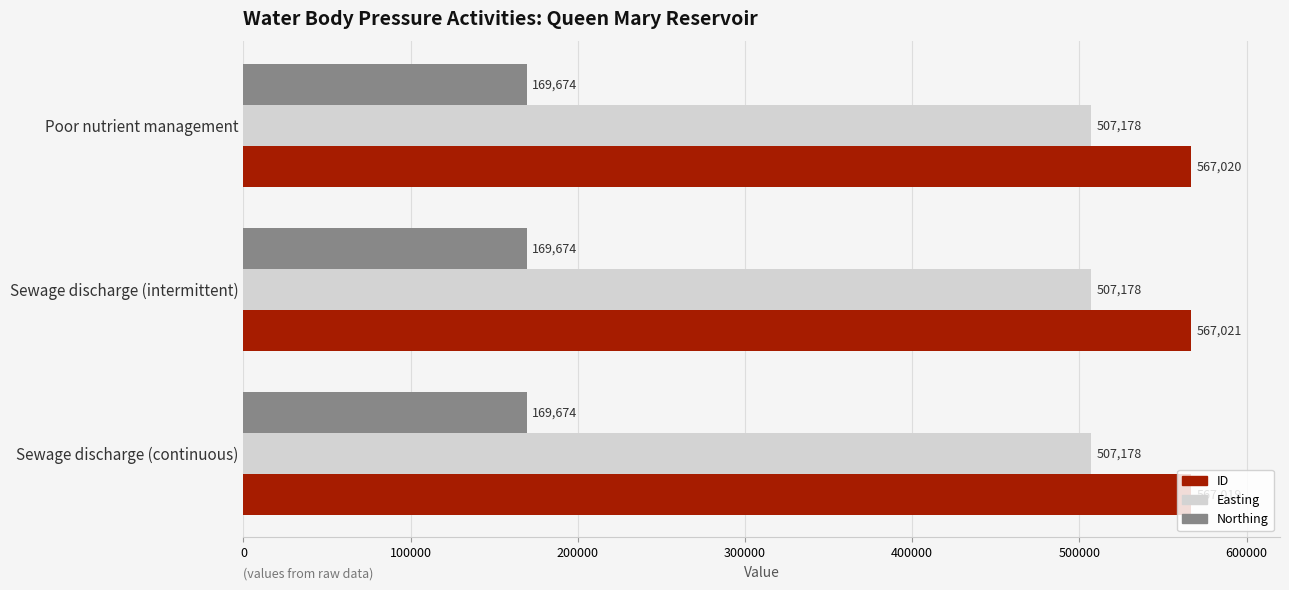

List the series in order of their peak value, lowest first.

Northing, Easting, ID